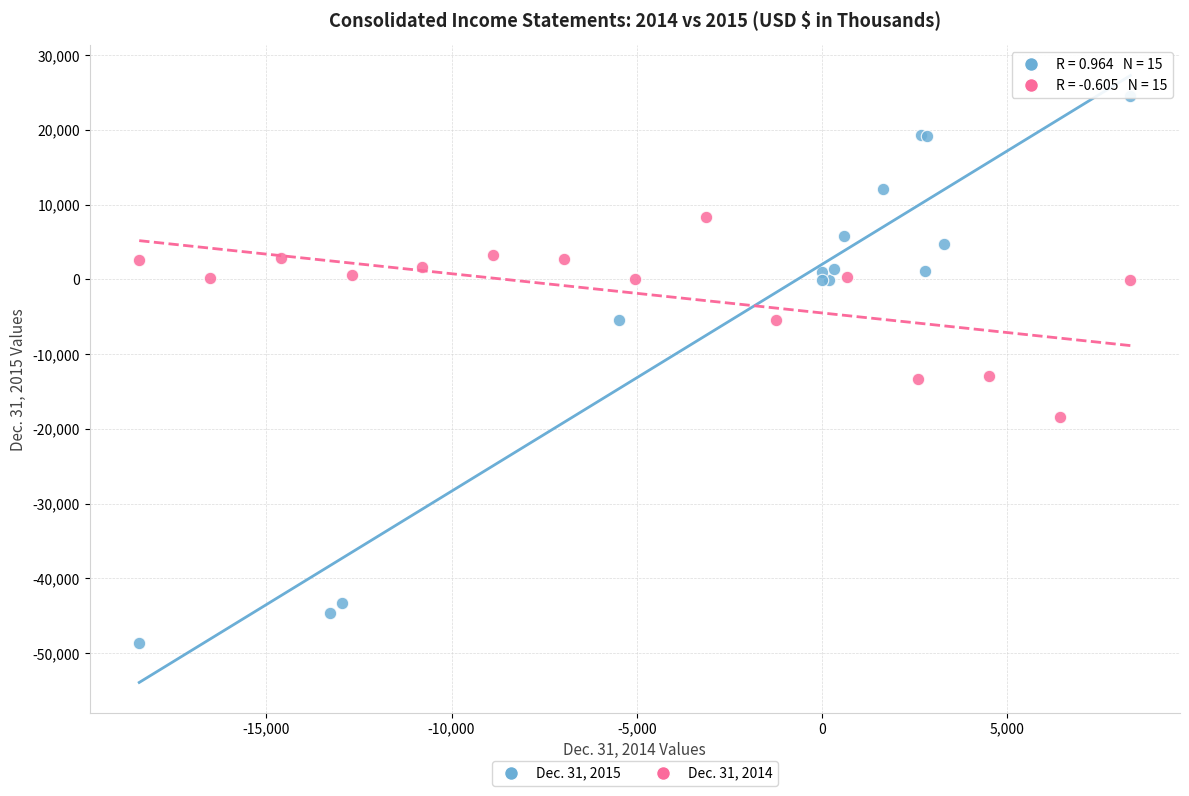

Which series has the widest spread of Y values?

Dec. 31, 2015